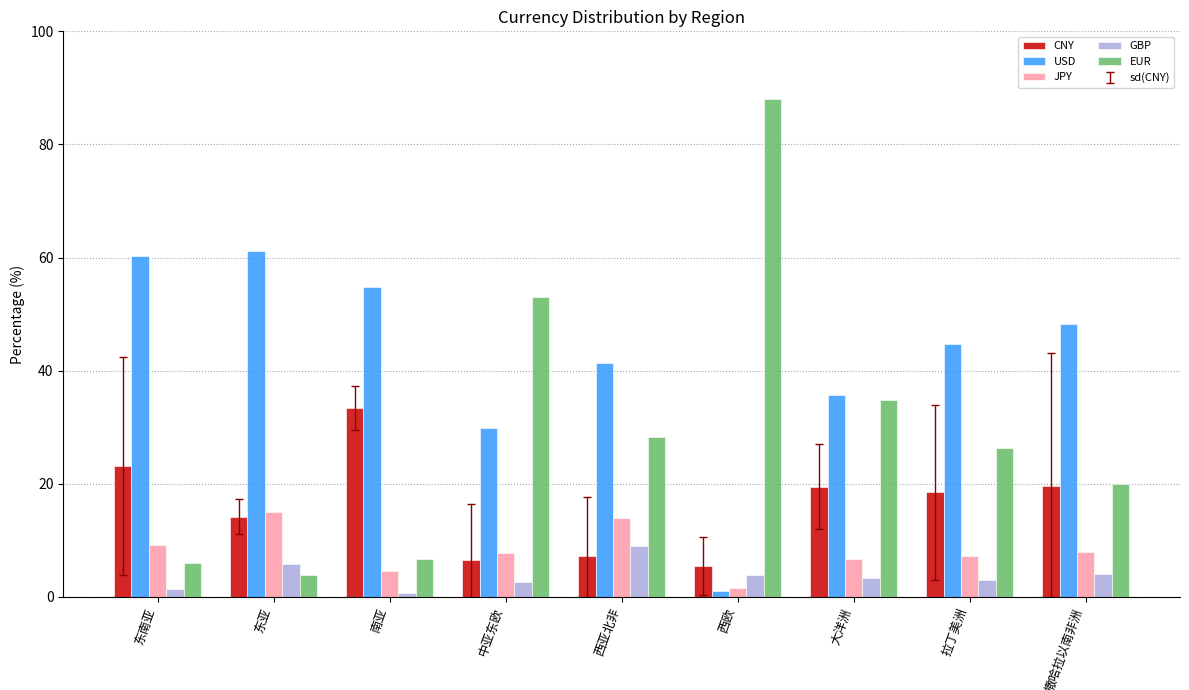

What is the value of the EUR bar at the 6th from the left?

88.0